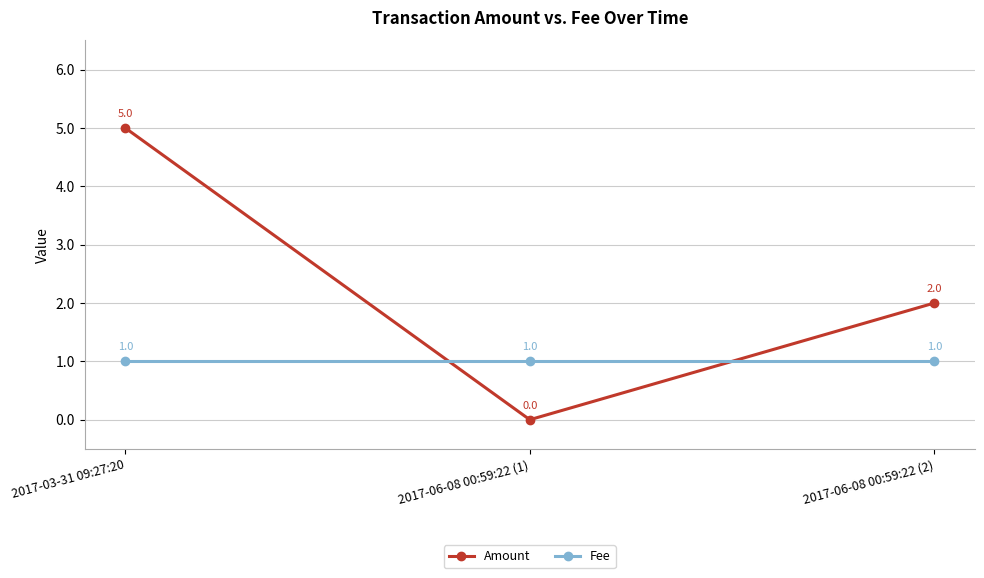

True or false: Amount has a value of 2 at 2017-06-08 00:59:22 (2).

True